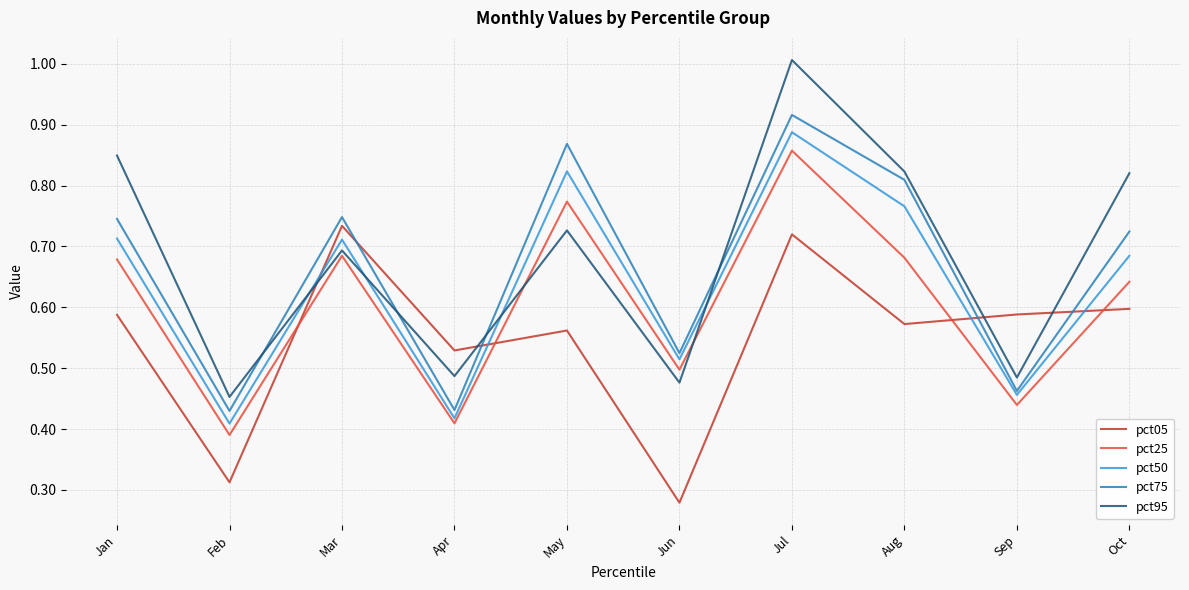

Which series changed the most between Aug and Oct?

pct75